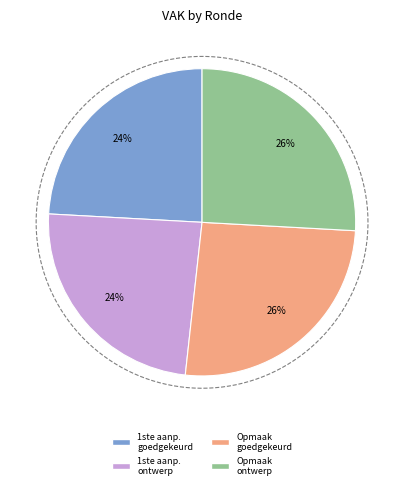

Is there any slice that represents more than half of the pie?

No